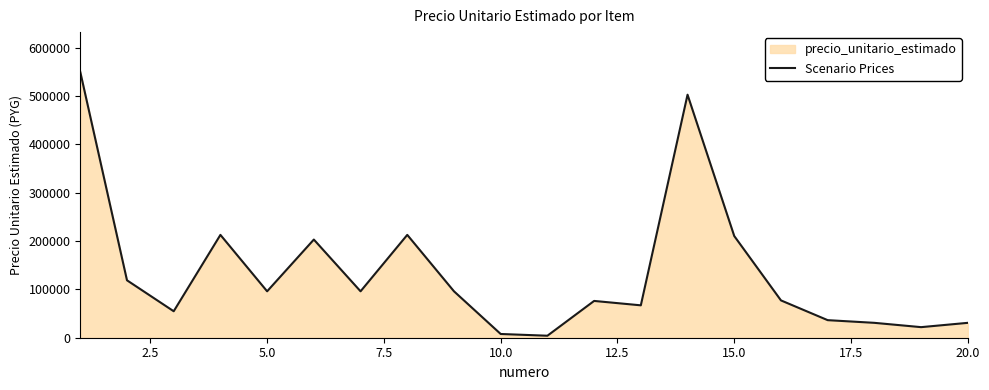

How many series are shown in this chart?

1